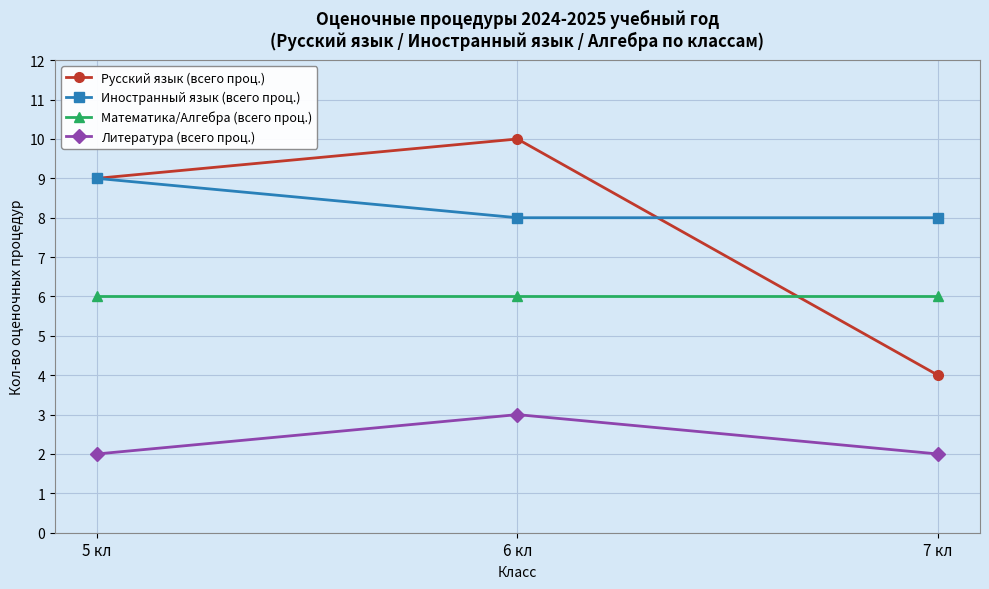

Reading left to right, transcribe all the data shown in this chart.

Русский язык (всего проц.): 5 кл=9	6 кл=10	7 кл=4
Иностранный язык (всего проц.): 5 кл=9	6 кл=8	7 кл=8
Математика/Алгебра (всего проц.): 5 кл=6	6 кл=6	7 кл=6
Литература (всего проц.): 5 кл=2	6 кл=3	7 кл=2